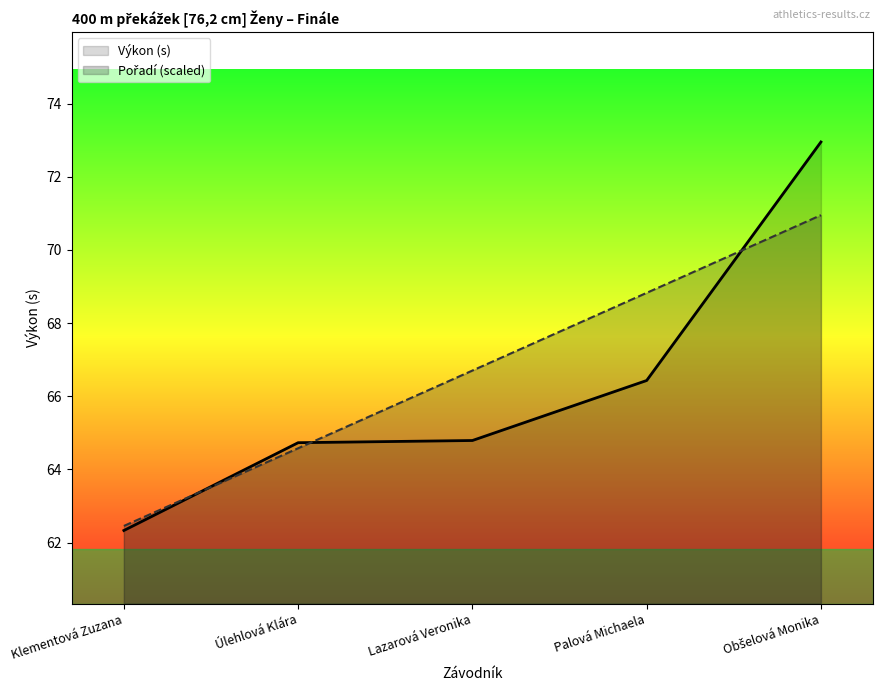

What is the label of the 2nd point from the left?

Úlehlová Klára